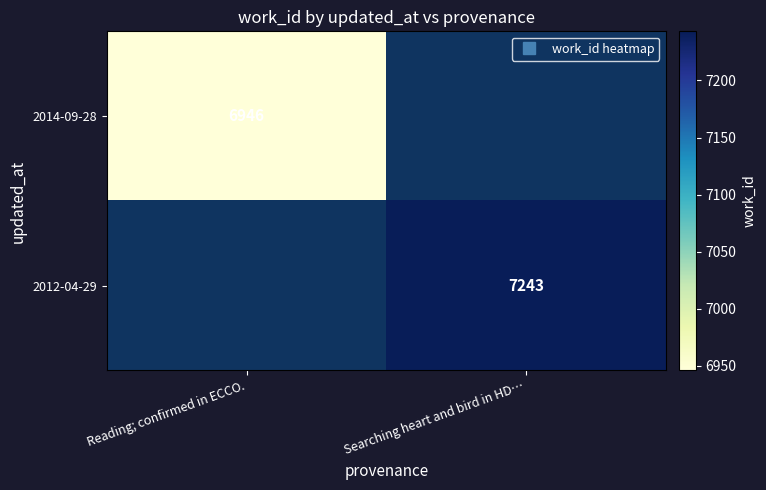

At Searching heart and bird in HD…, list the series in order from largest to smallest.

2014-09-28, 2012-04-29